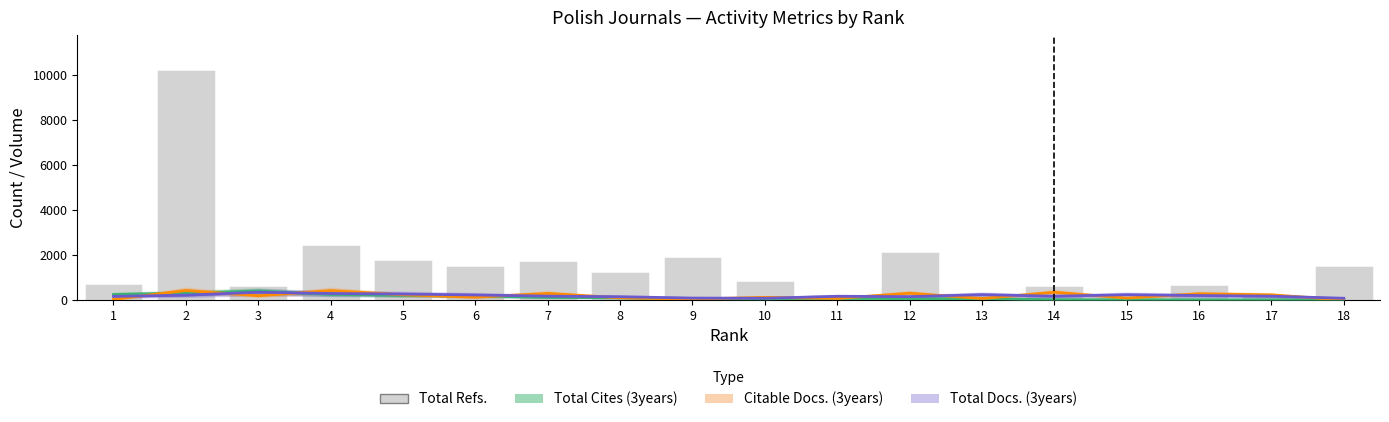

How many data points in Total Cites (3years) are less than 75?

9